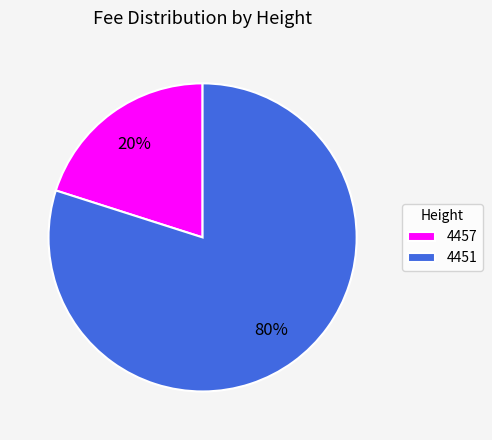

To the nearest percent, what percentage of the pie is 4451?

80%